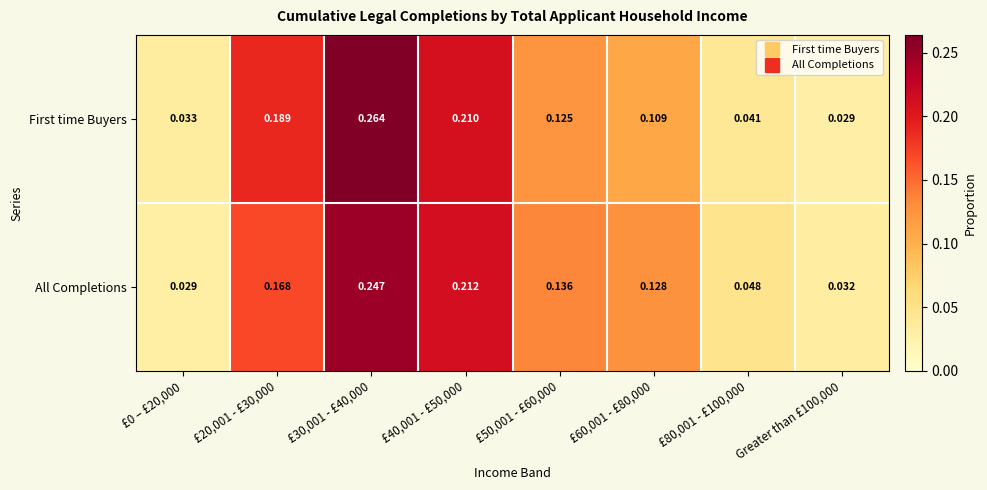

Is the value of All Completions at £40,001 - £50,000 greater than the value of First time Buyers at £0 – £20,000?

Yes